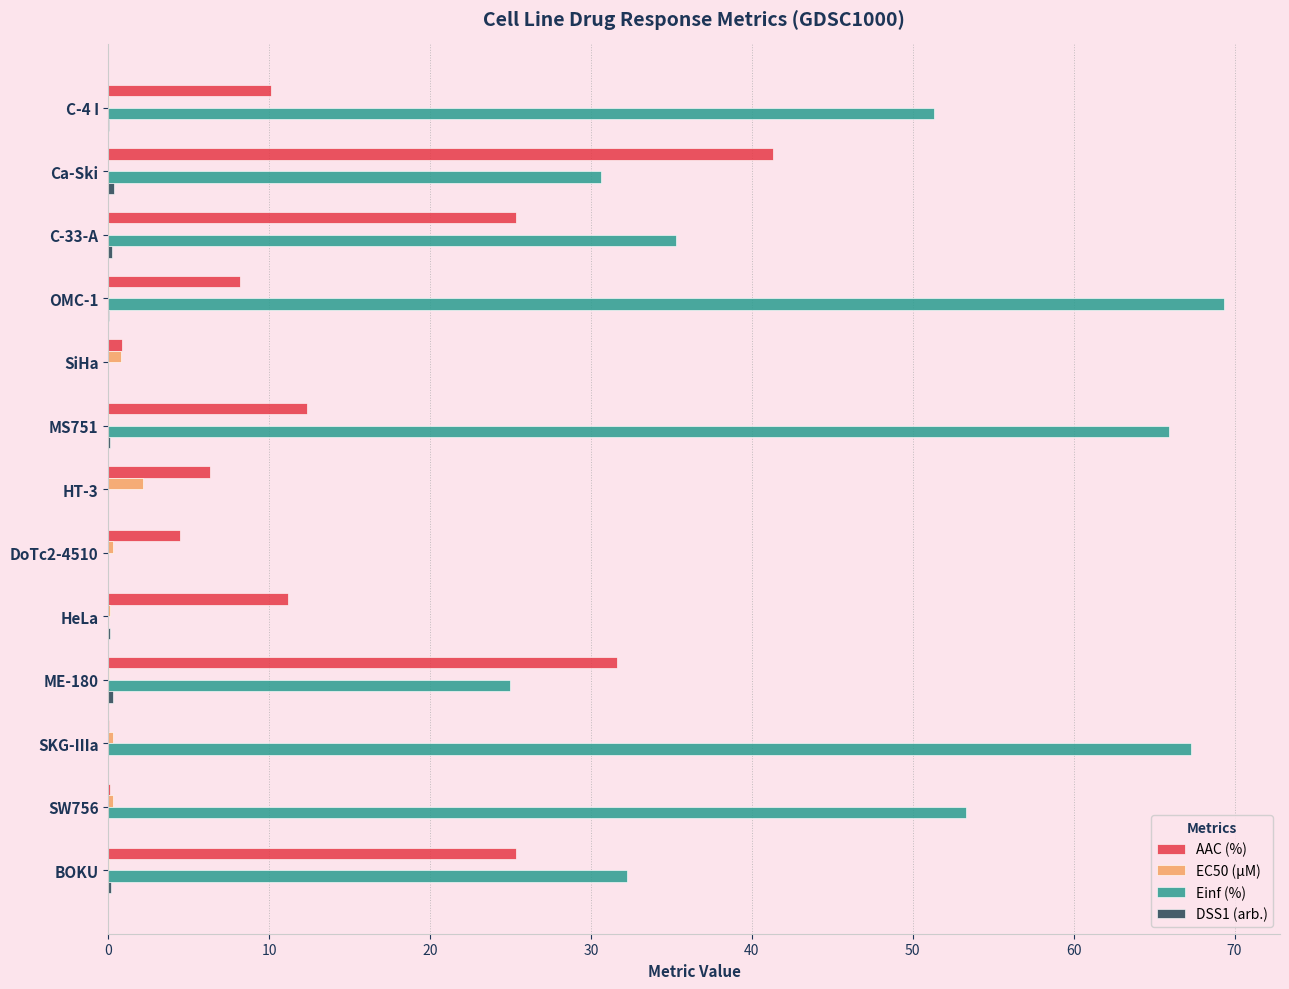

What is the greatest value displayed?

69.4